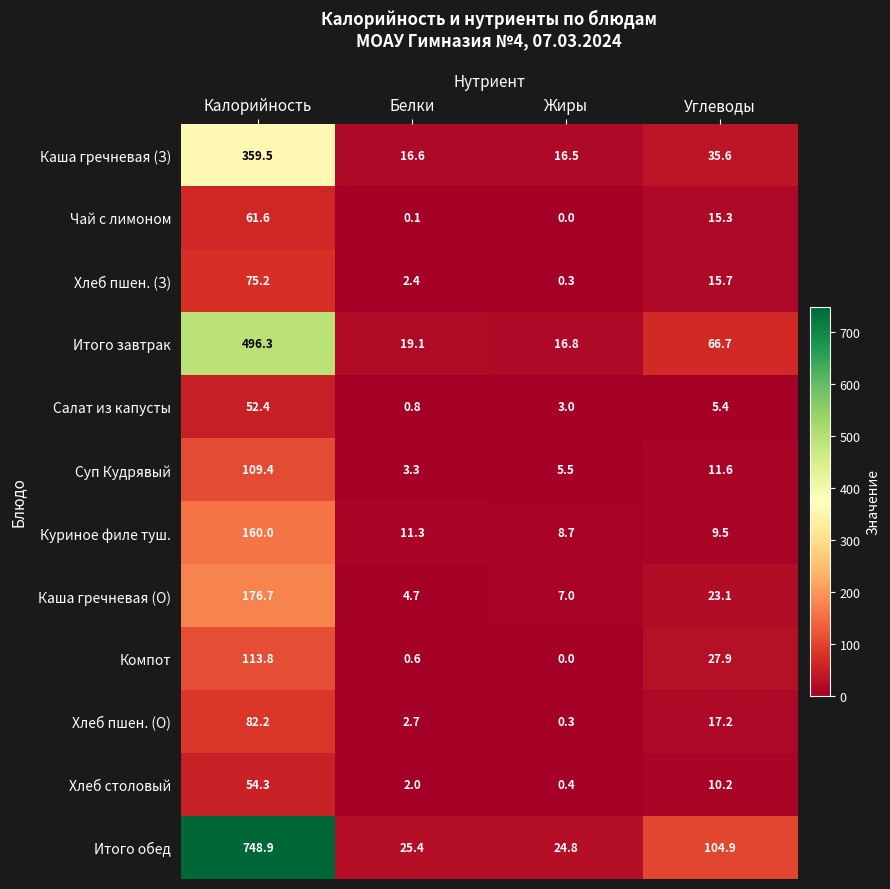

What is the difference between the second highest and second lowest values in the Суп Кудрявый series?

6.1